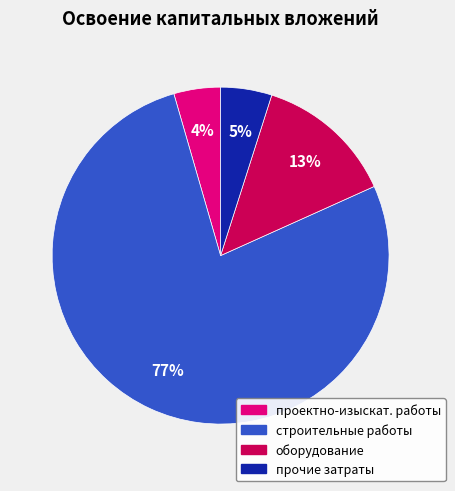

Does any single category account for the majority?

Yes